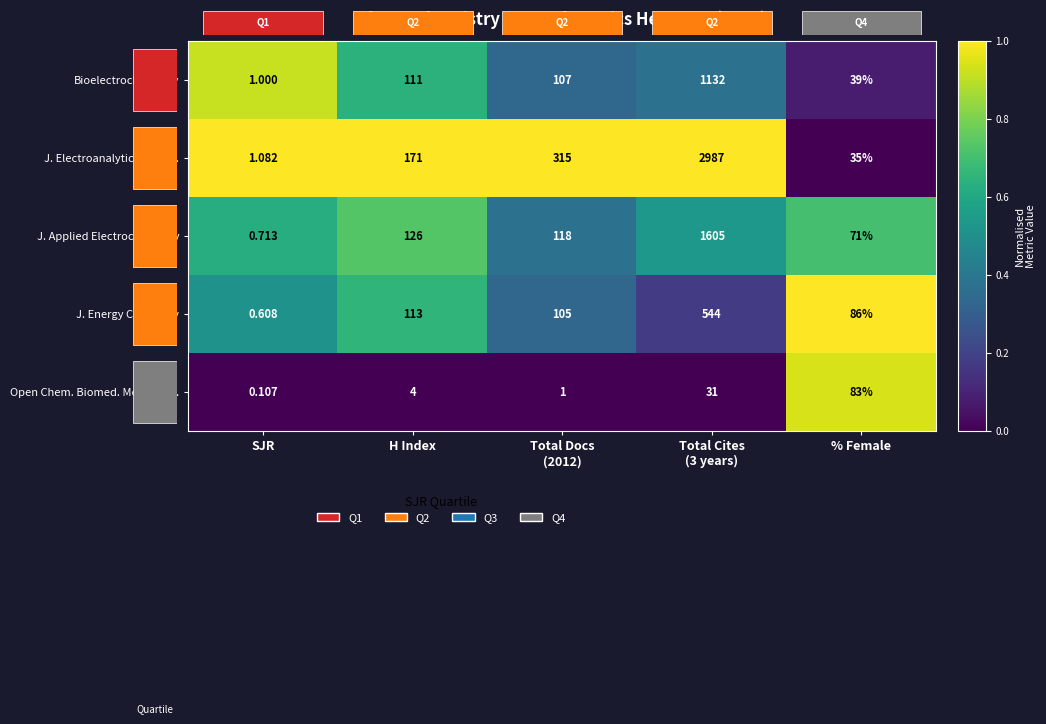

Is it true that J. Applied Electrochemistry equals 0.5 at Total Cites (3 years)?

True